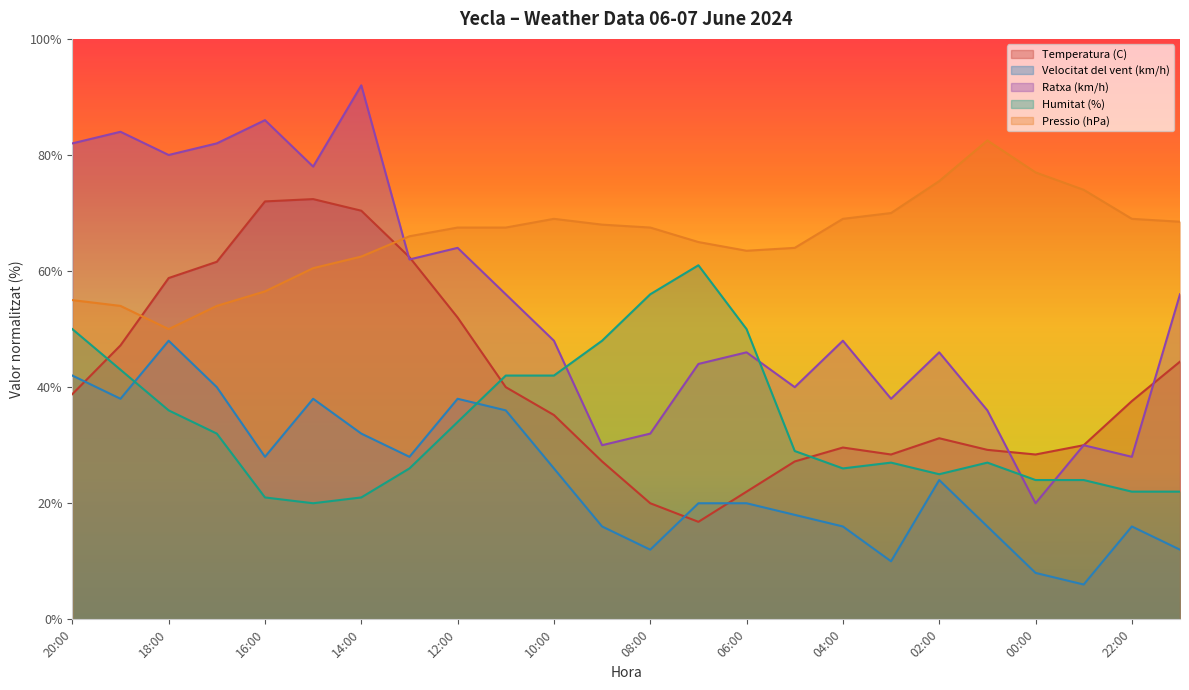

True or false: Ratxa (km/h) has a value of 44.7 at 09:00.

False